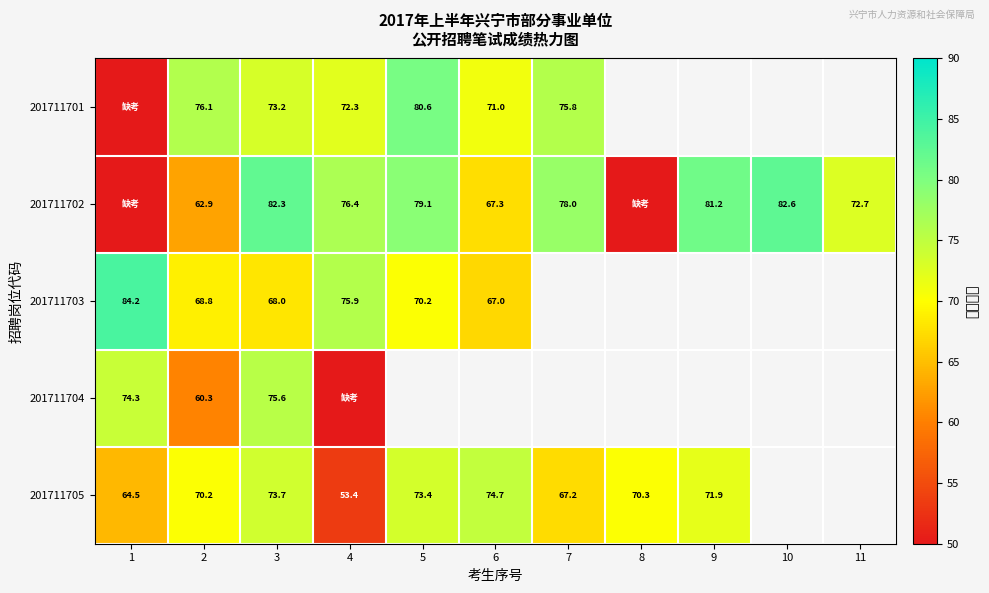

The value of 201711702 at 11 is 72.7. True or false?

True